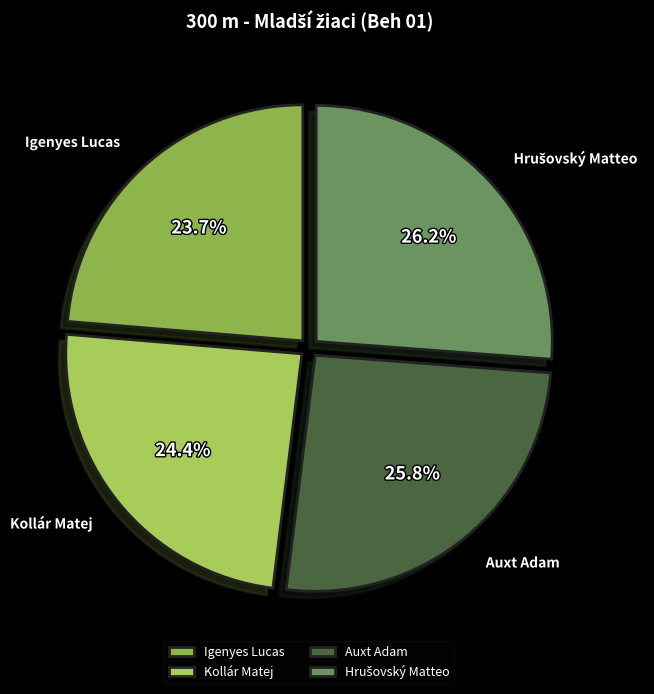

Is Kollár Matej the majority of the pie?

No